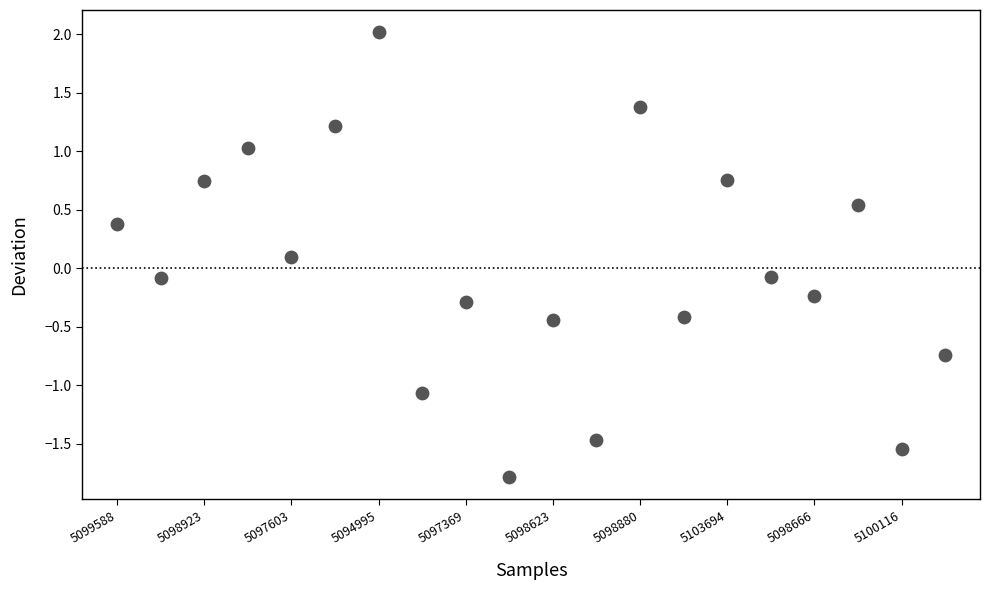

What is the range of Y values (max minus min)?

3.8